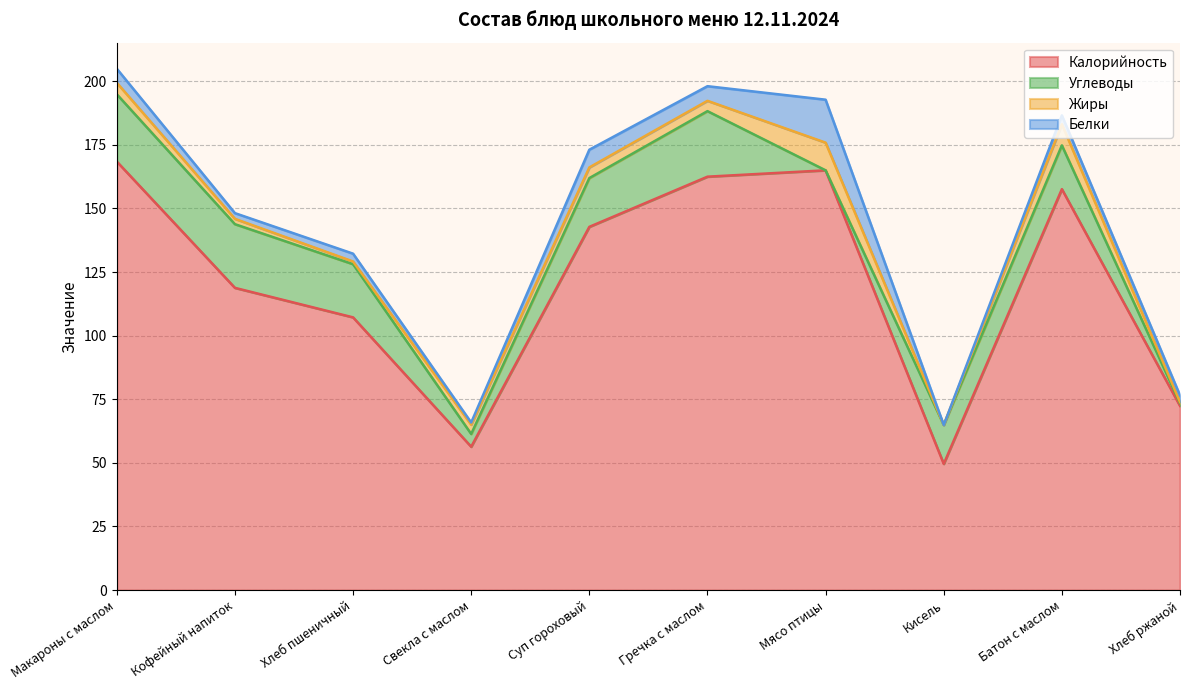

Which series has the widest spread of values?

Калорийность